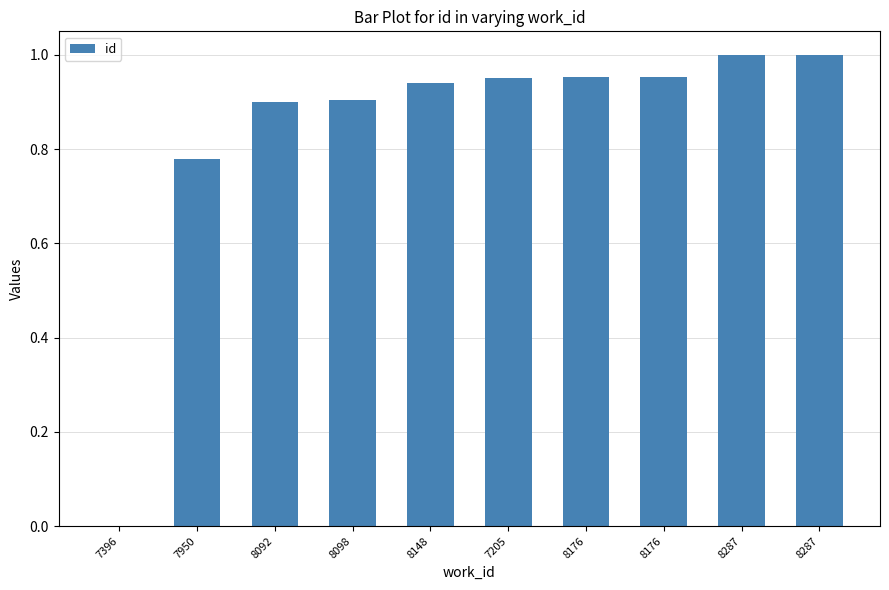

Count the number of categories in the chart.

10